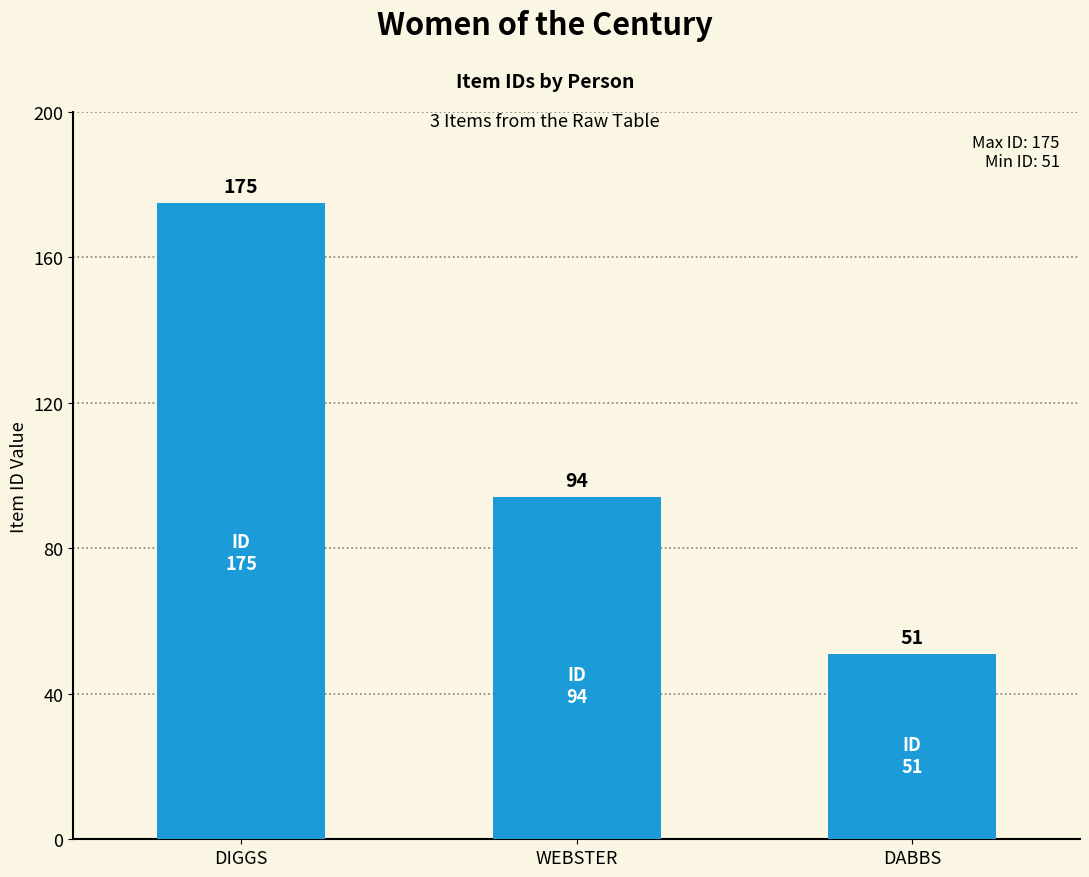

True or false: the data shows 51 at DABBS.

True